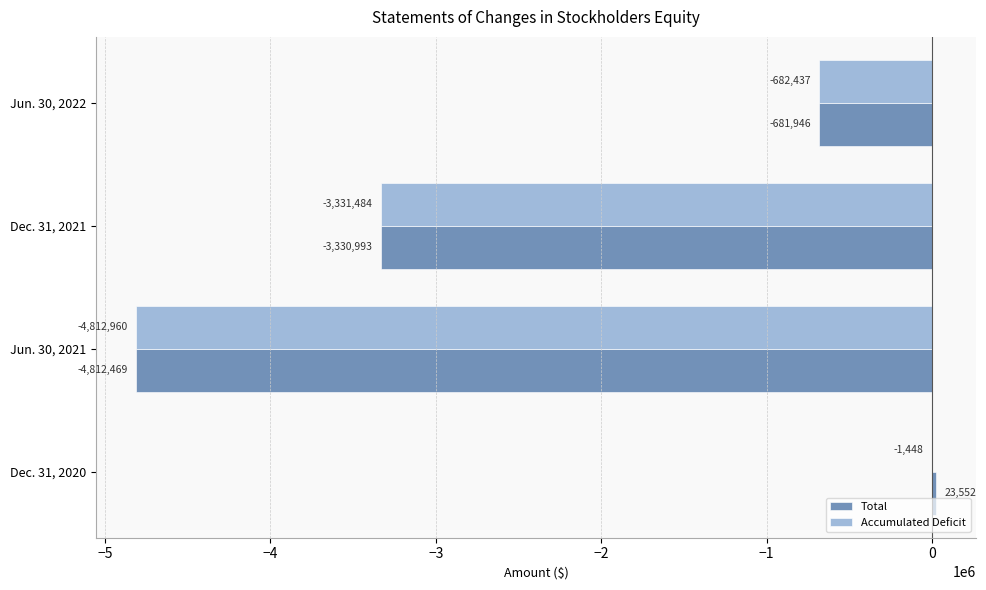

The Total series shows -7920735 at Jun. 30, 2021. True or false?

False